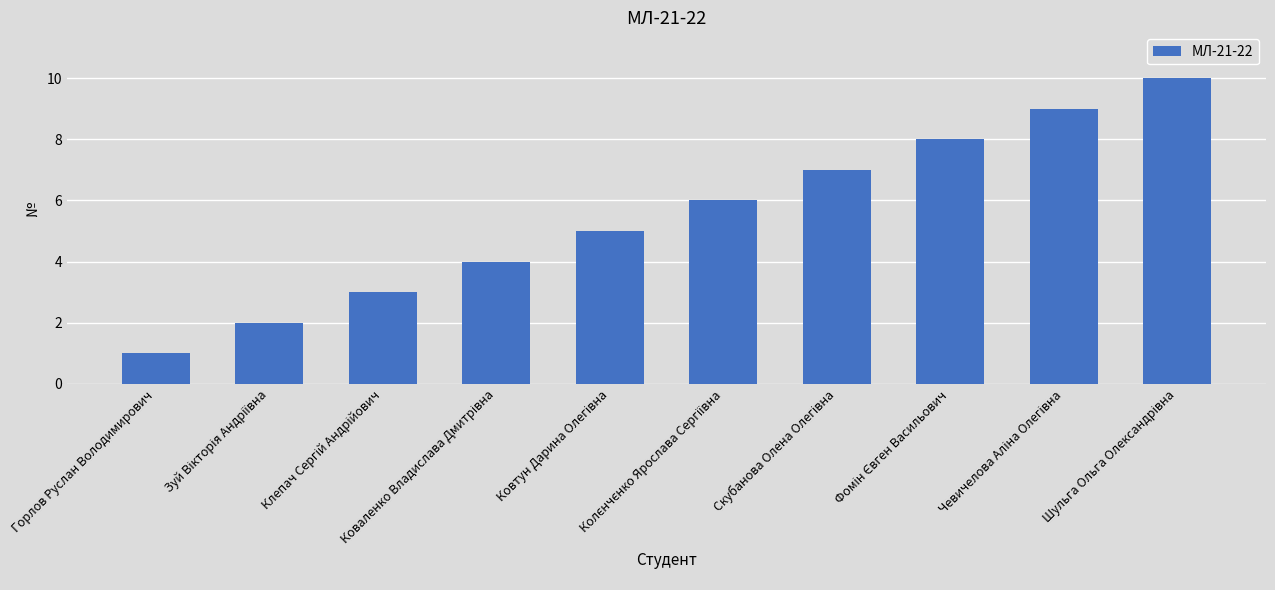

What is the difference between the maximum and minimum values?

9